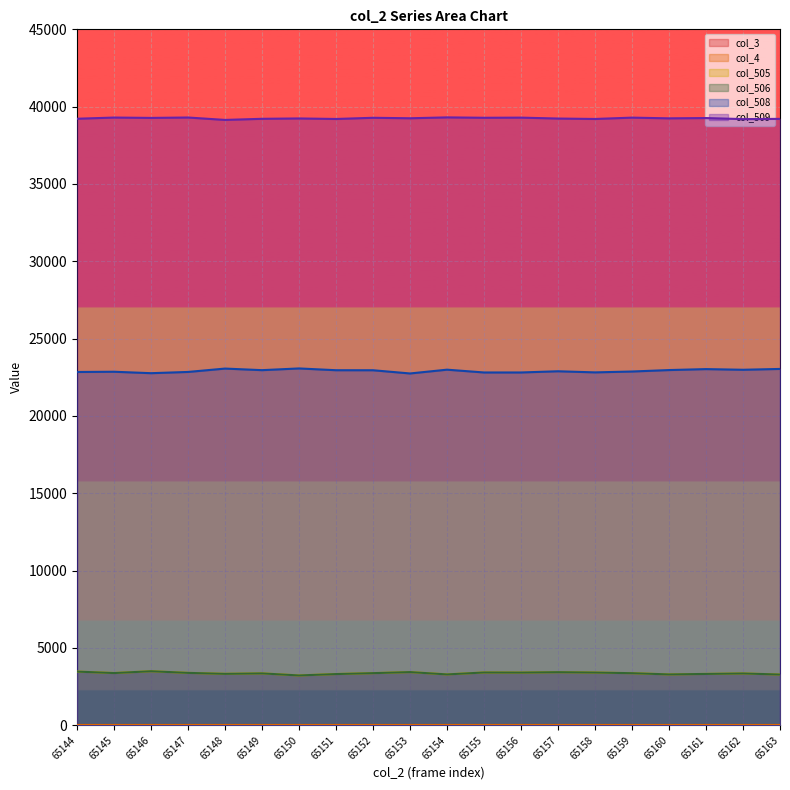

What is the difference between the maximum and minimum values in the col_508 series?

325